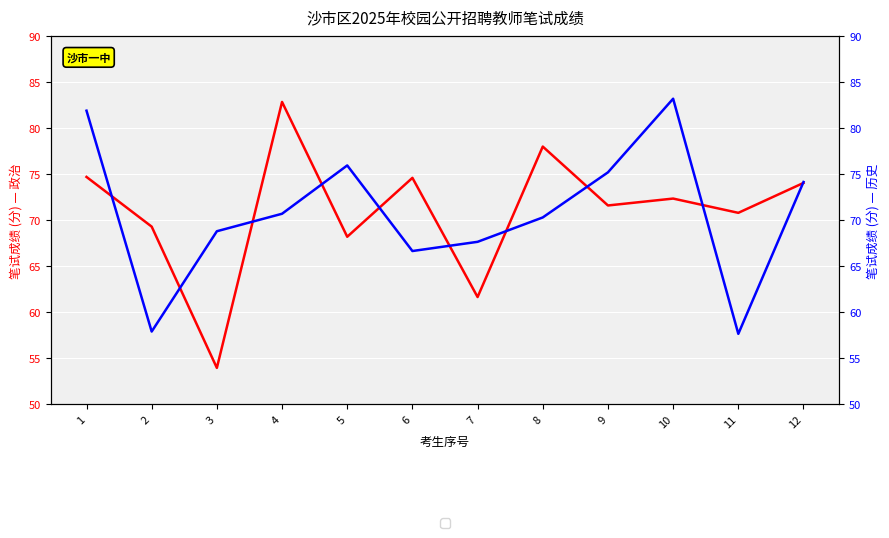

What is the minimum value shown in the chart?

54.0